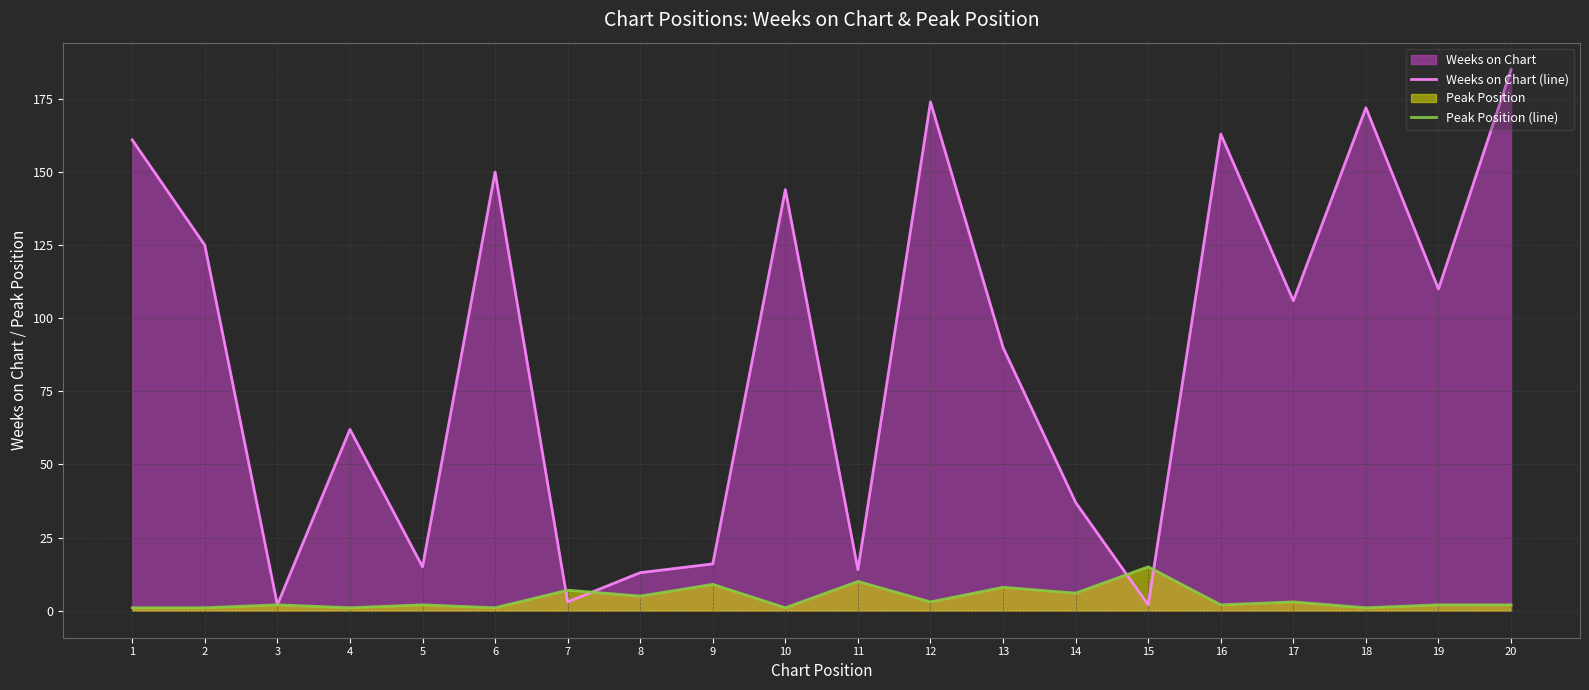

At which category is the sum across all series the highest?

20